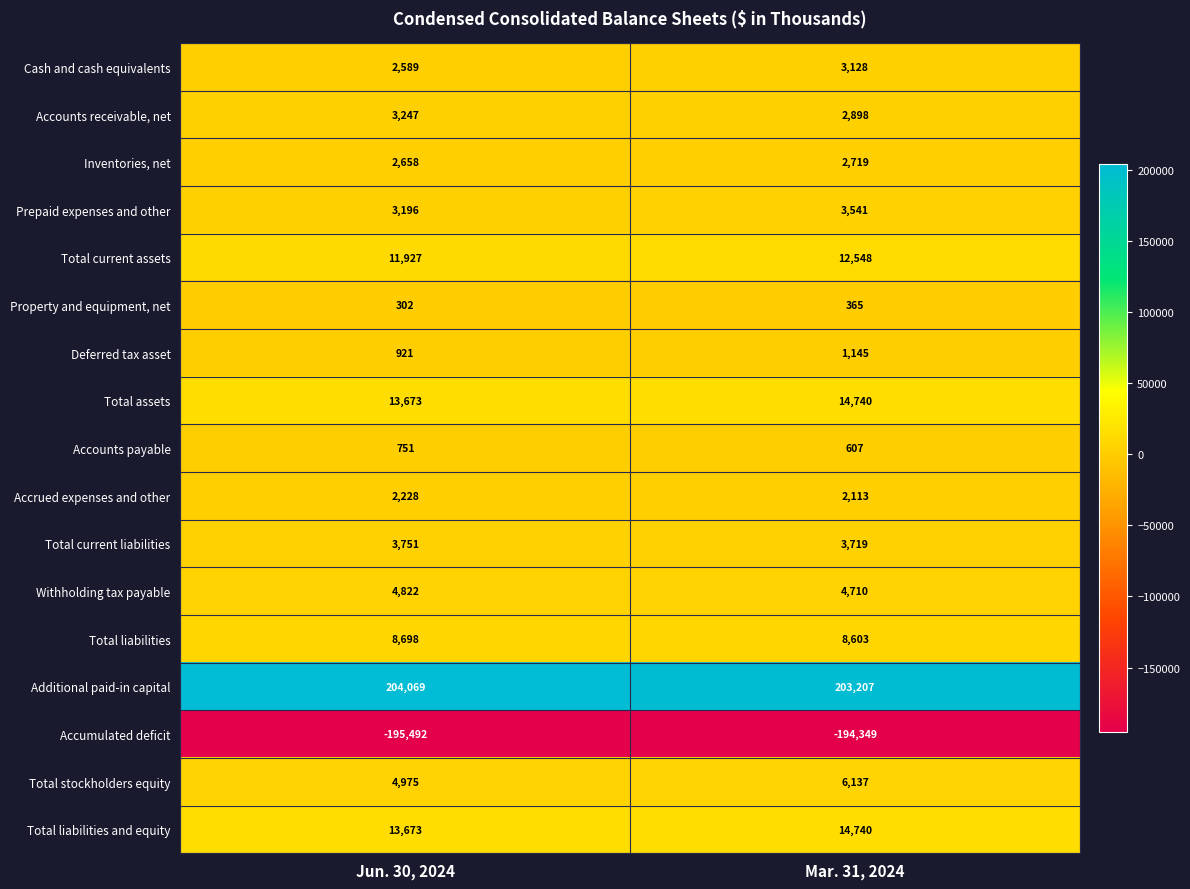

At how many categories does at least one series exceed 95946?

2